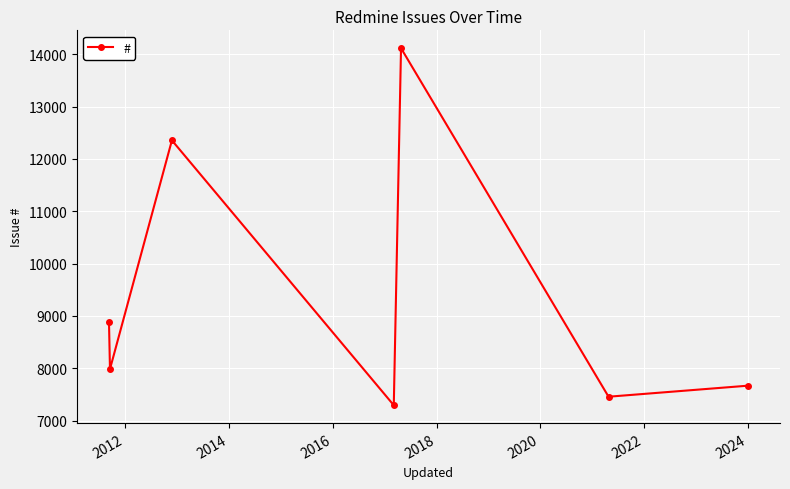

What is the value of the 6th point from the left?

7456